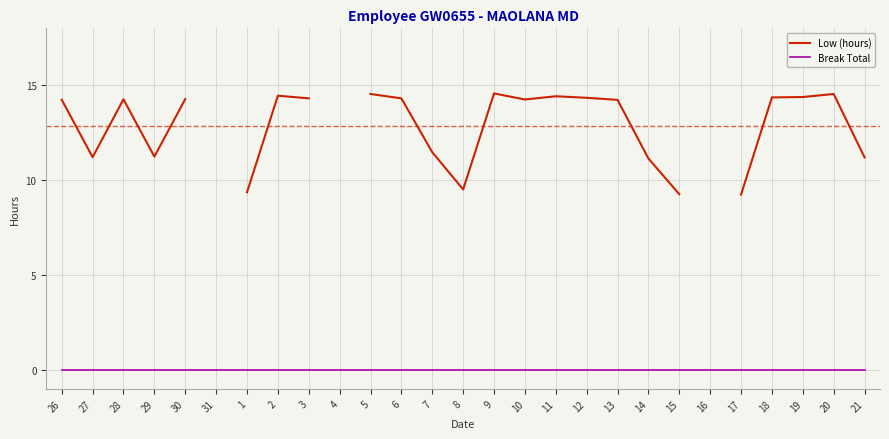

The value of Break Total at 4 is 0.0. True or false?

True